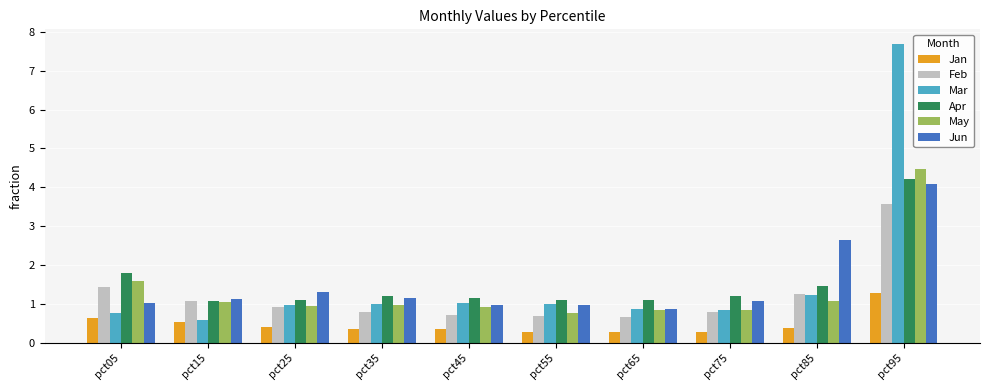

Which series has the widest spread of values?

Mar